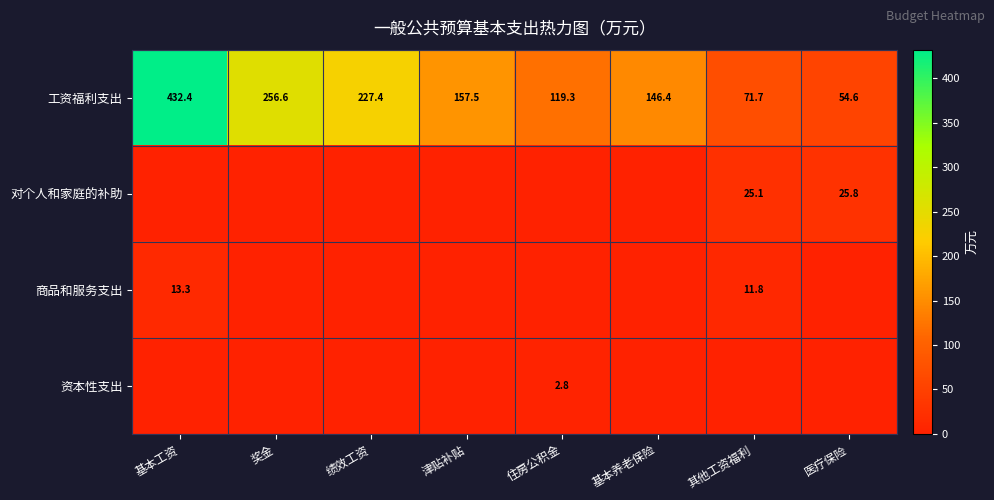

How many data points in 工资福利支出 are less than 157?

4